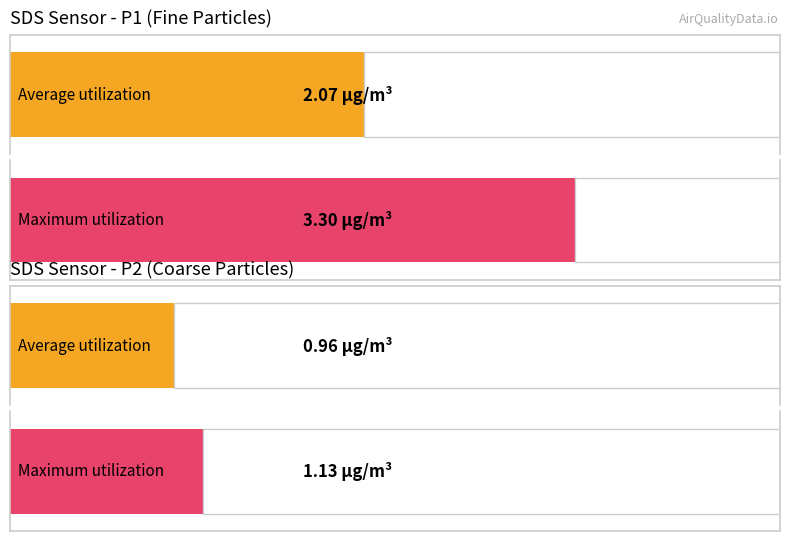

What is the average value of the SDS_P2 series?

1.0